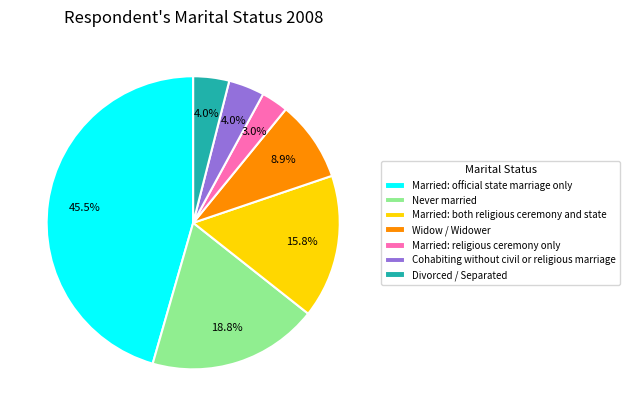

What is the smallest slice in the pie chart?

Married: religious ceremony only